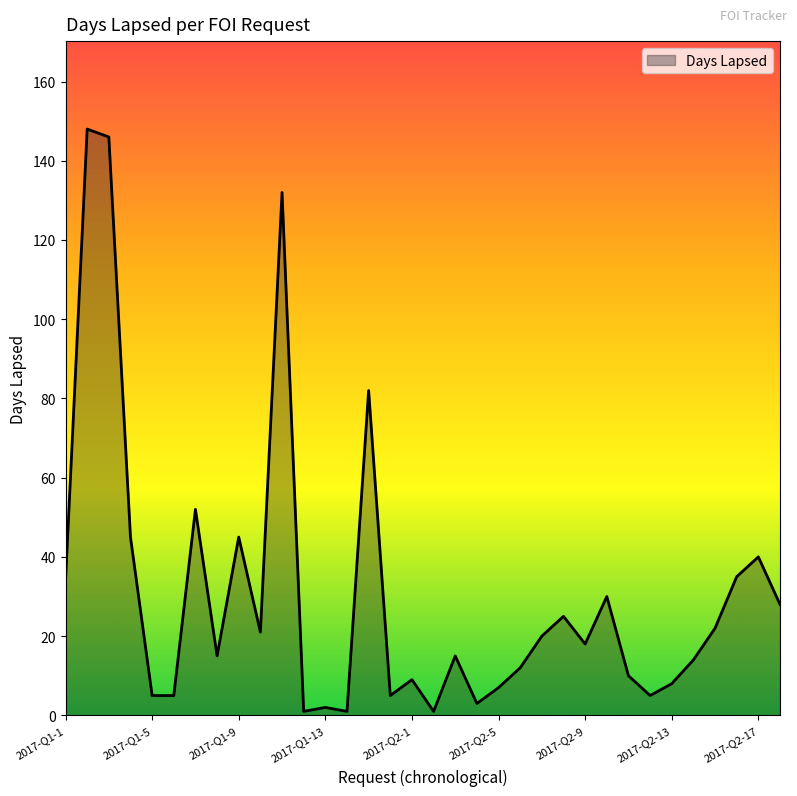

What is the greatest value displayed?

148